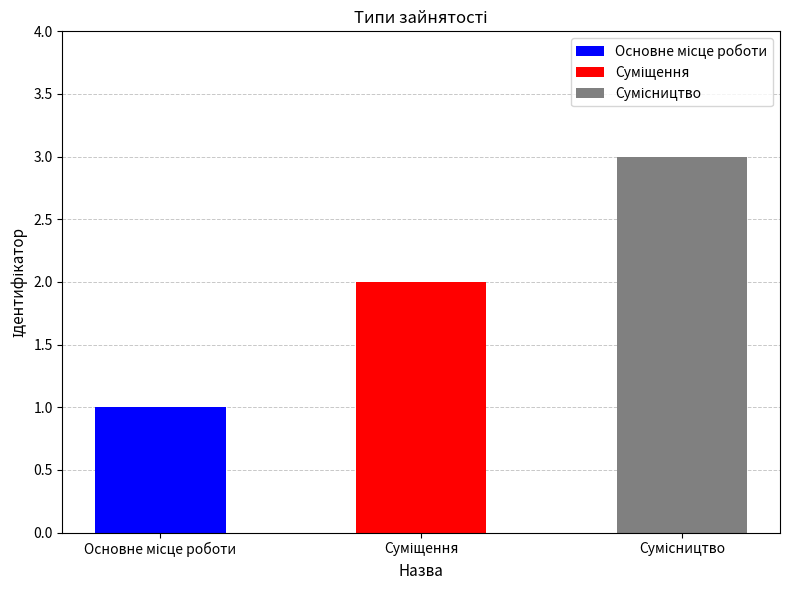

Rank the categories by value from lowest to highest.

Основне місце роботи, Суміщення, Сумісництво